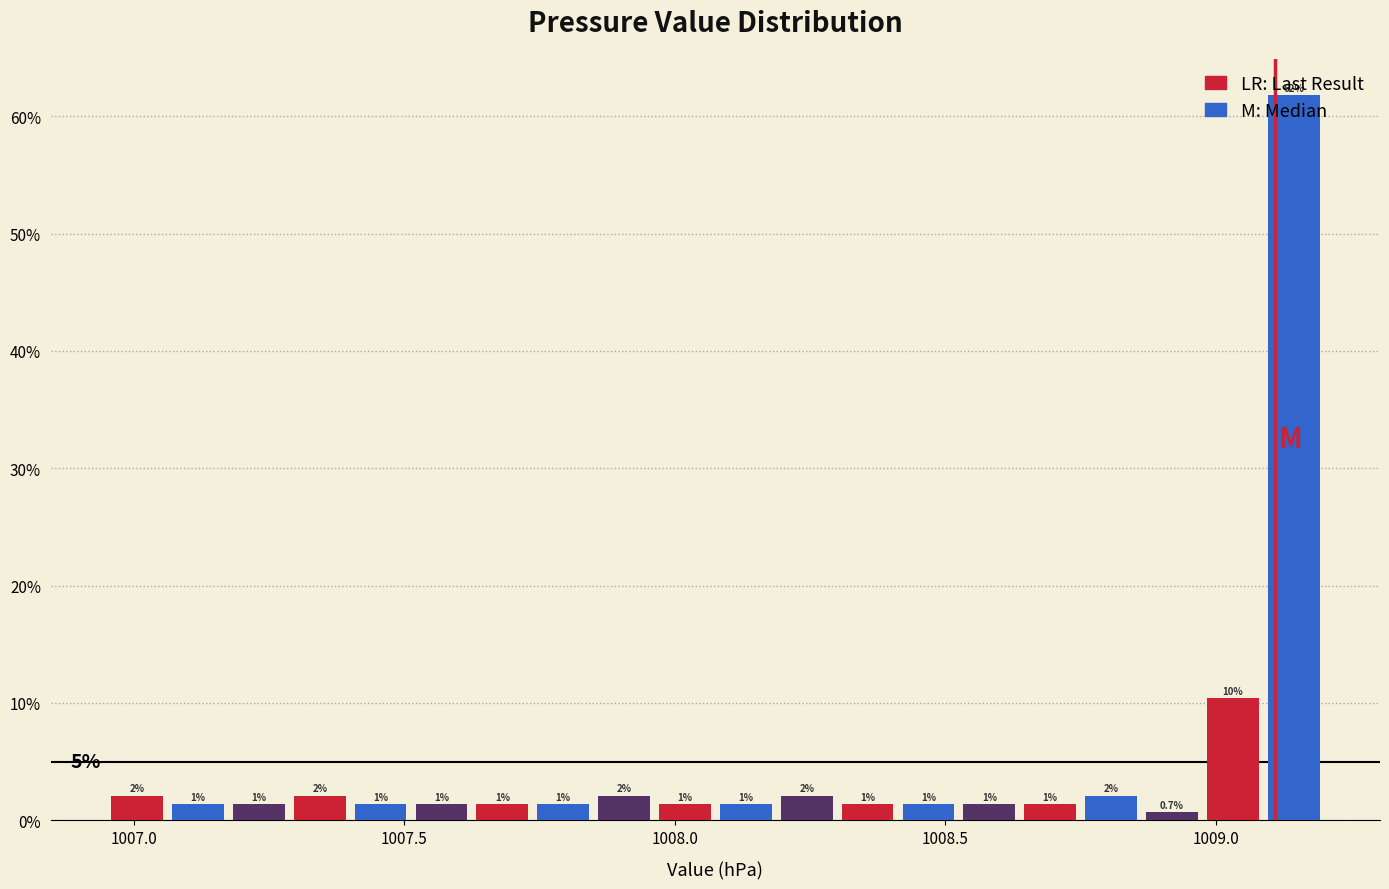

Read against the x-axis, roughly where is the centre of the tallest bar?

1009.15